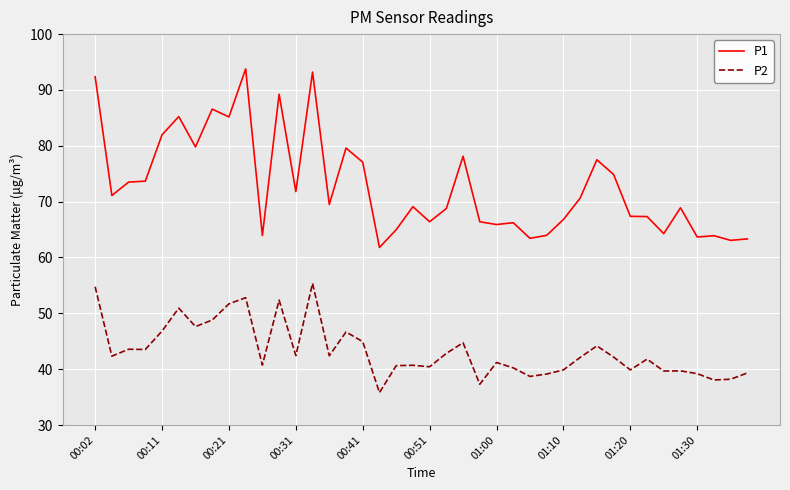

True or false: P1 has more than 0 points higher than both neighbors.

True